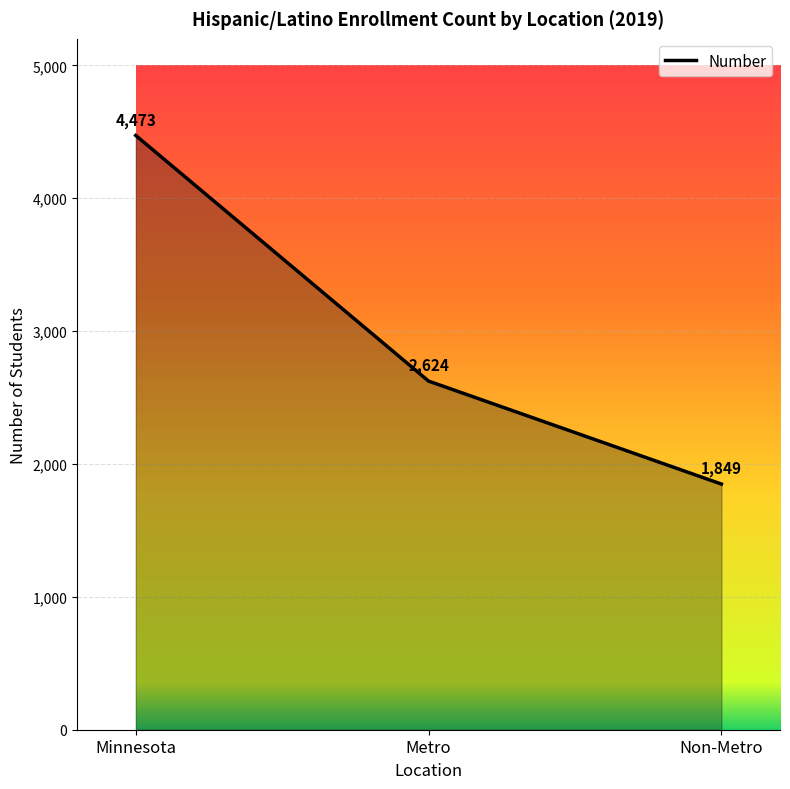

True or false: the data shows 2613 at Minnesota.

False